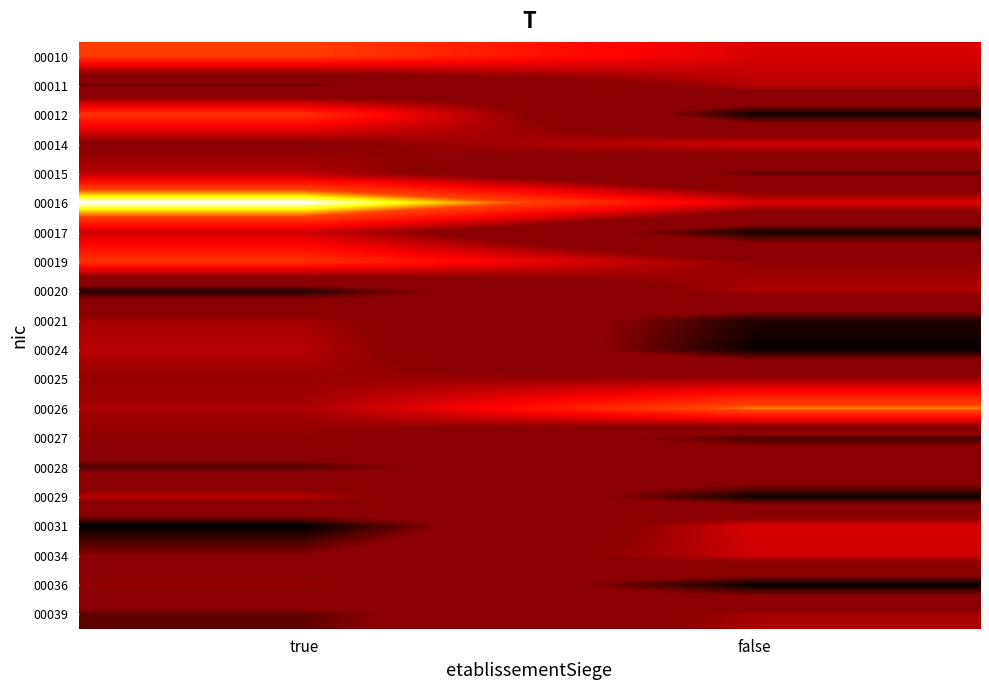

Which has a higher value, false or true?

true